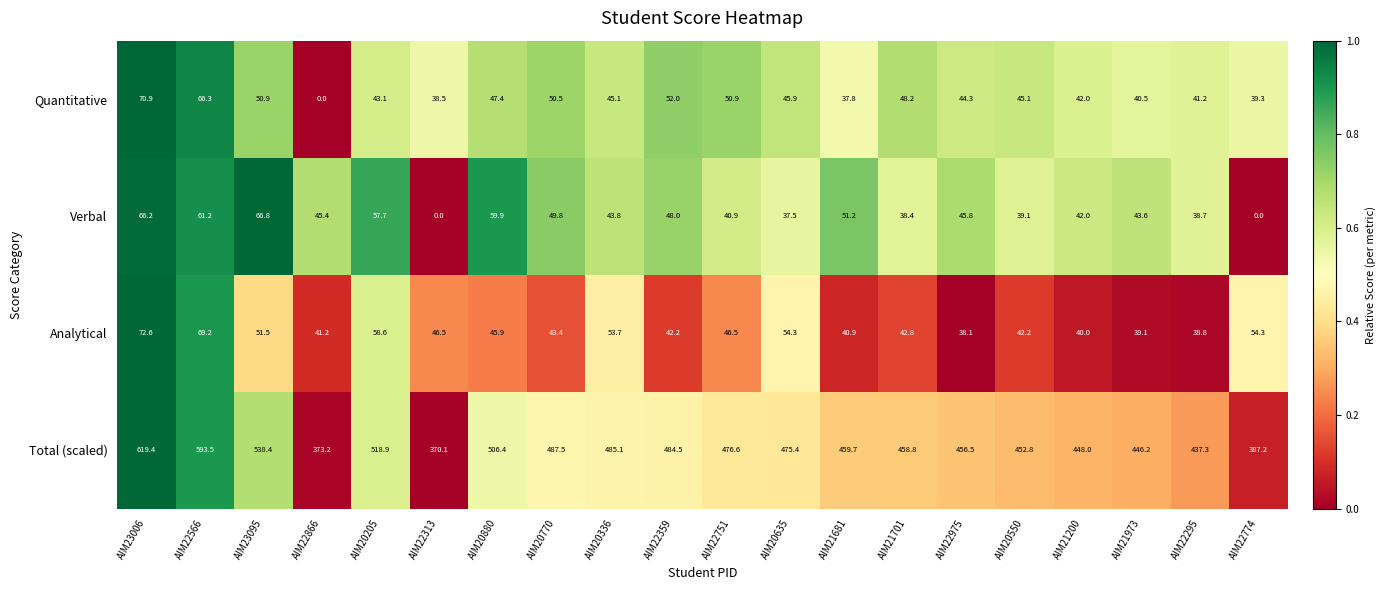

At which label does Verbal reach its peak?

AIM23095